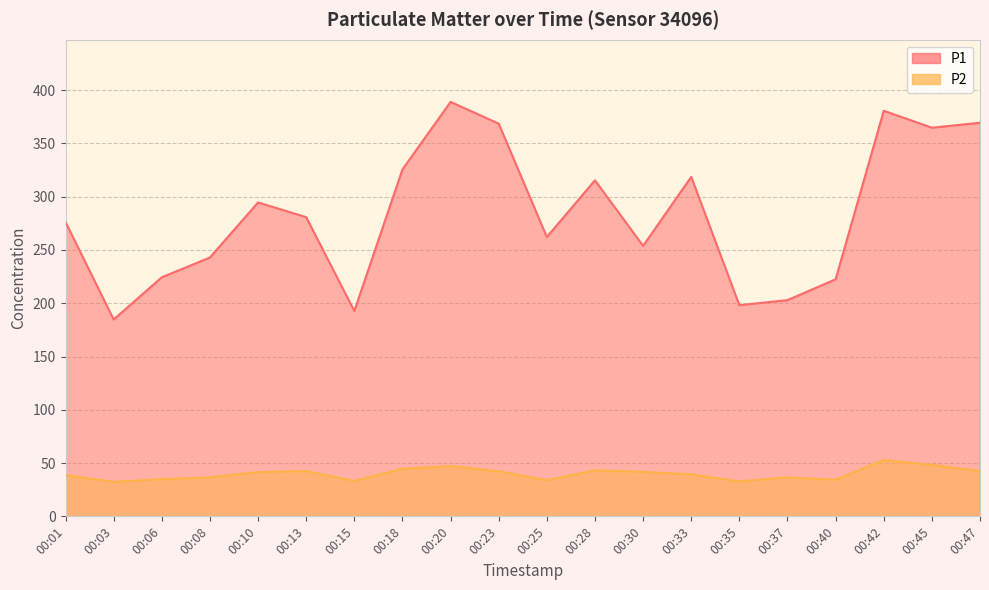

Rank the series at 00:06 from highest to lowest value.

P1, P2